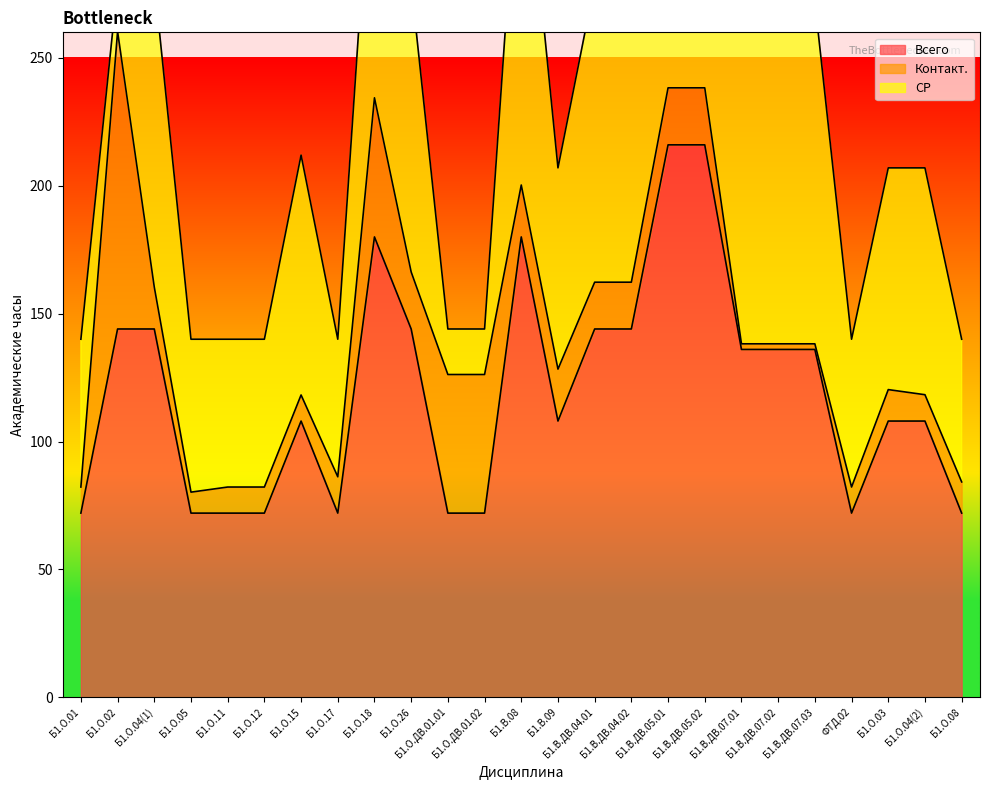

Which series has the largest total across all categories?

Всего